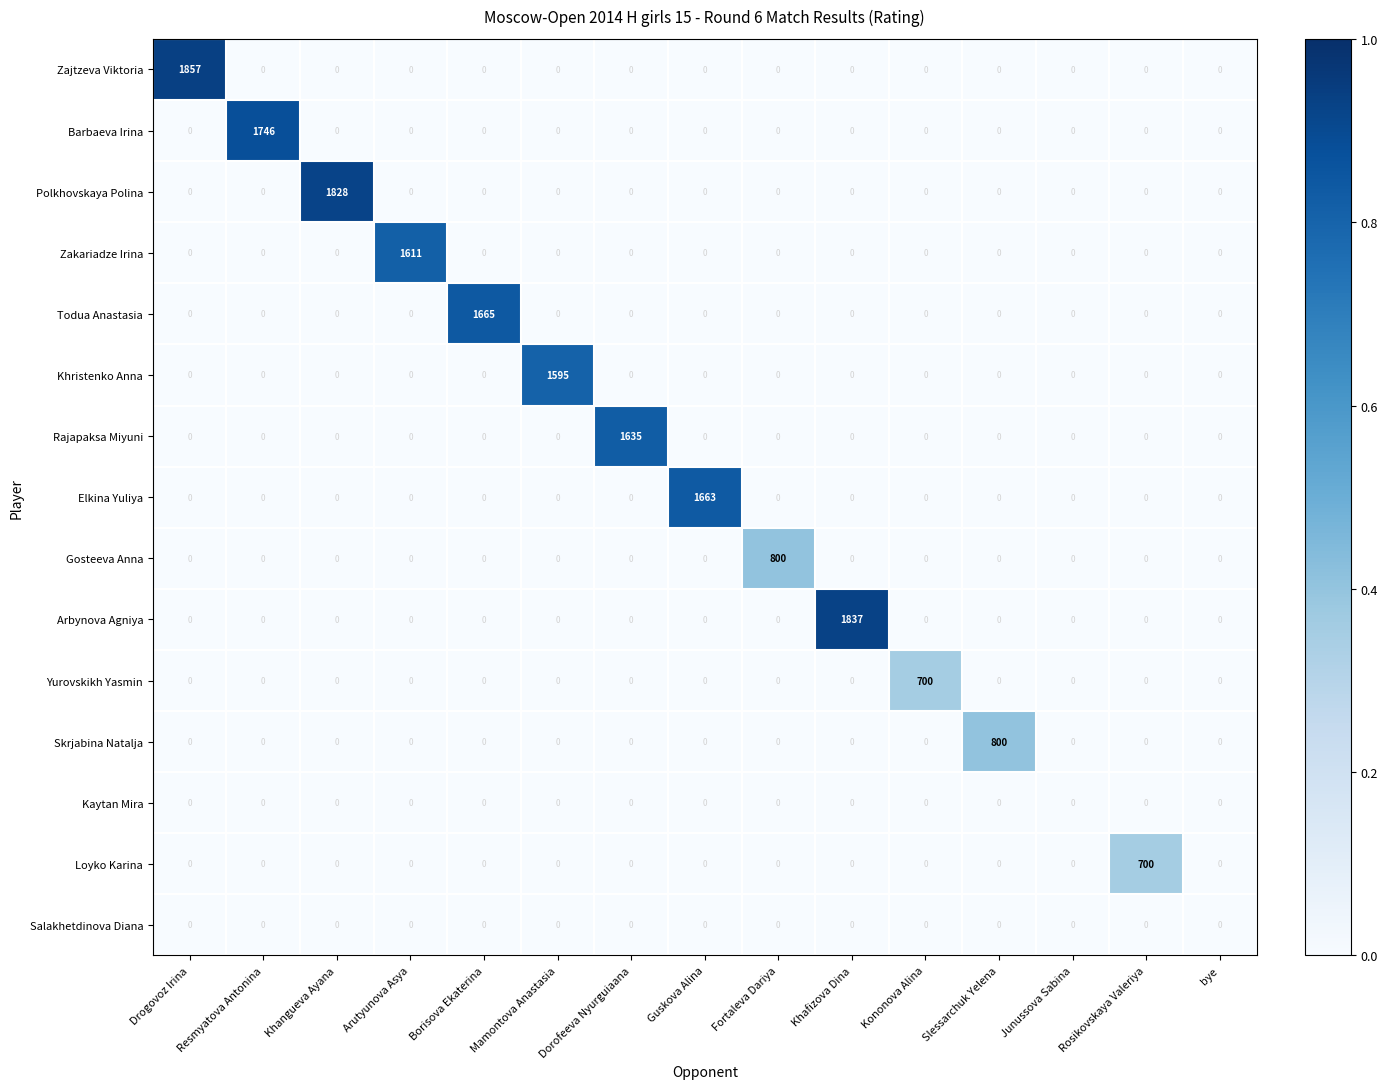

The Rajapaksa Miyuni series shows 0 at Arutyunova Asya. True or false?

True